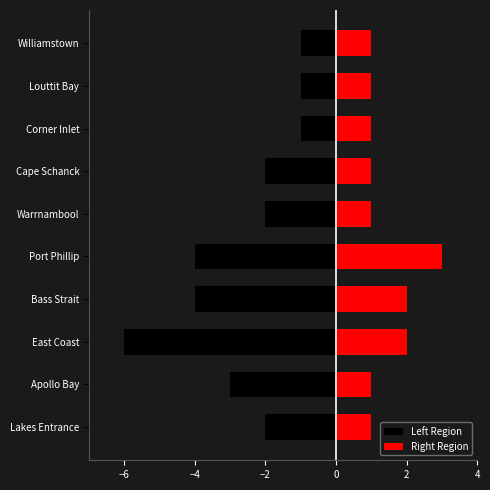

True or false: Right Region has a value of 2 at Lakes Entrance.

False